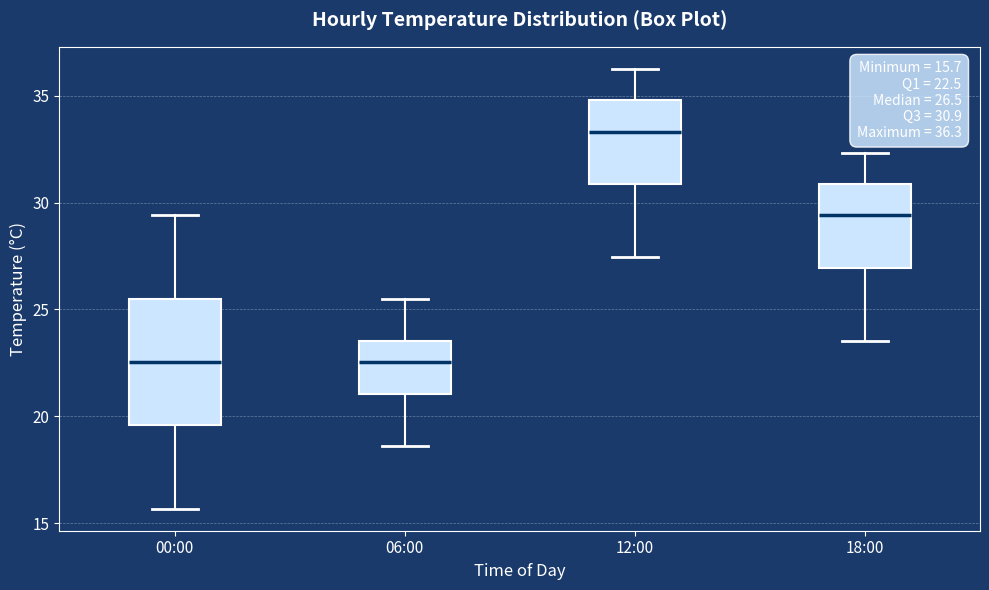

Which box's median line is the highest?

12:00